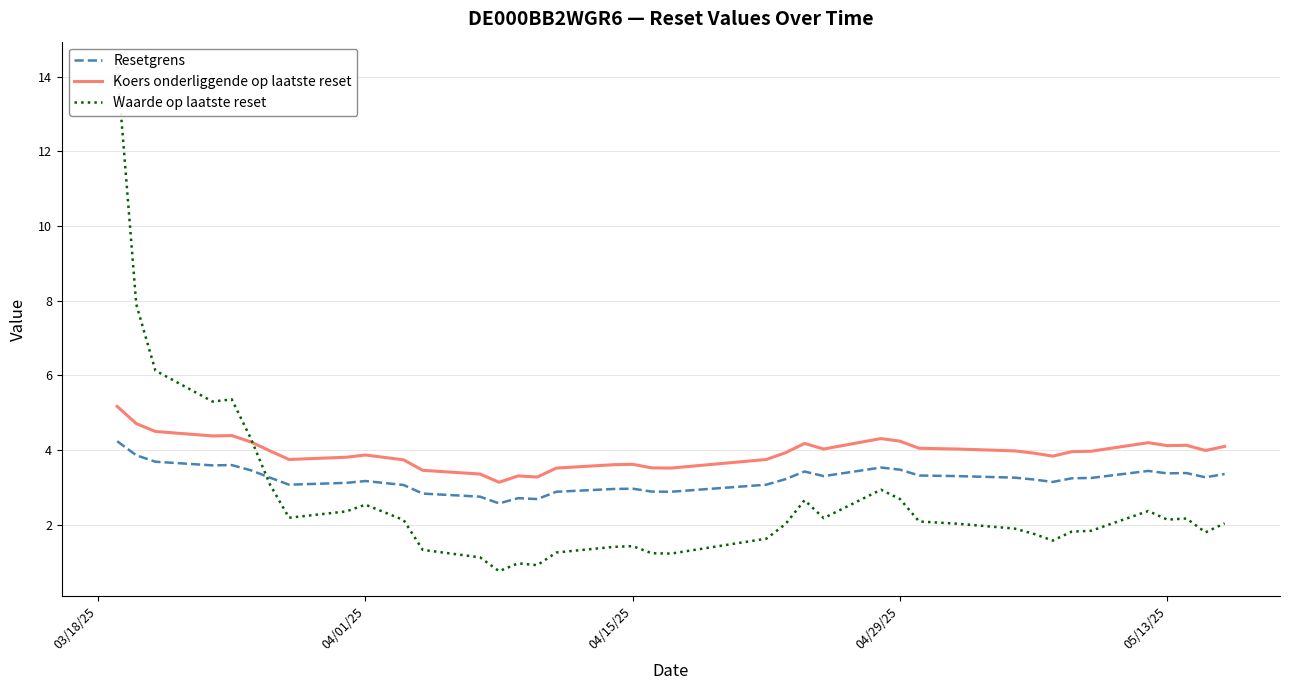

What is the lowest value of the Koers onderliggende op laatste reset series?

3.1